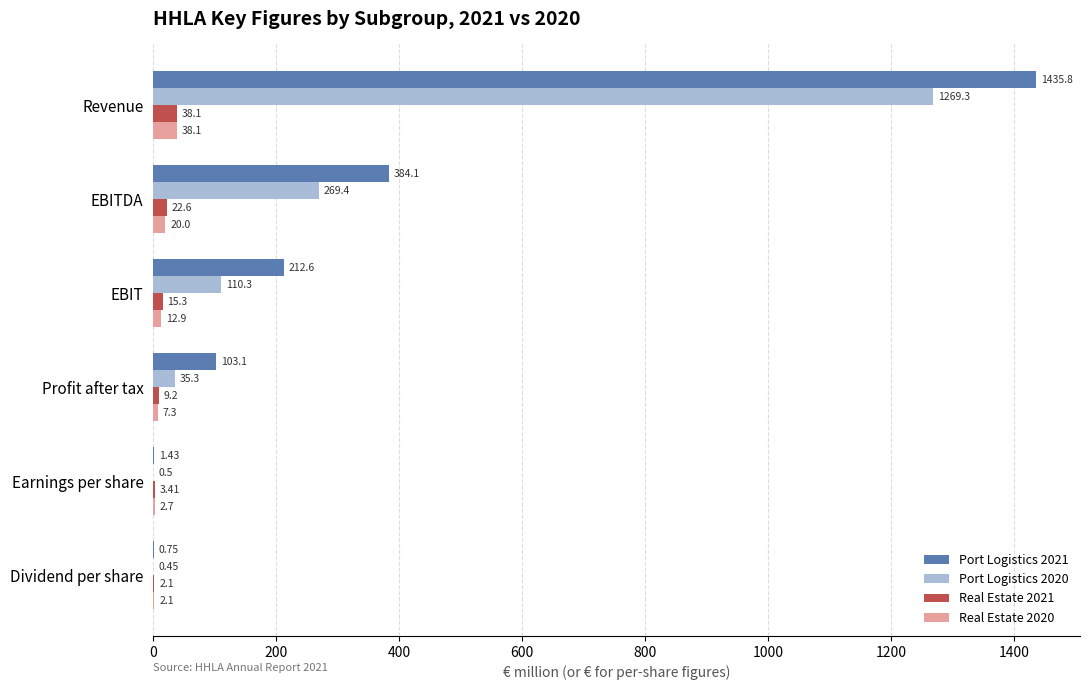

Where is Port Logistics 2020 nearest to the value 634?

EBITDA